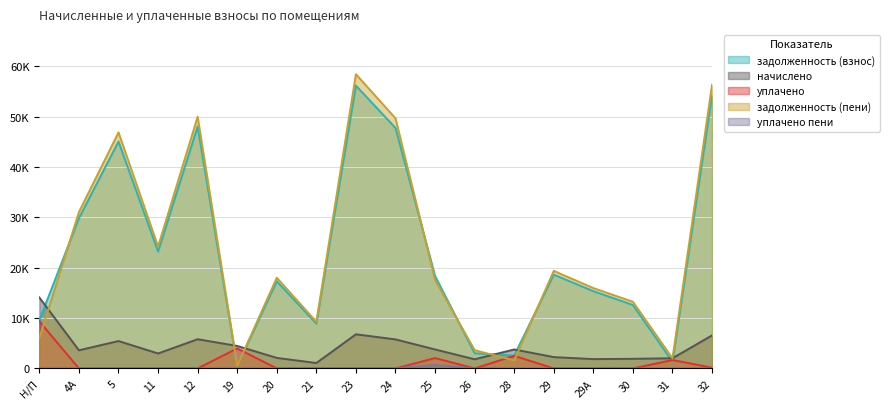

At which category does задолженность (пени) reach its first local peak?

5